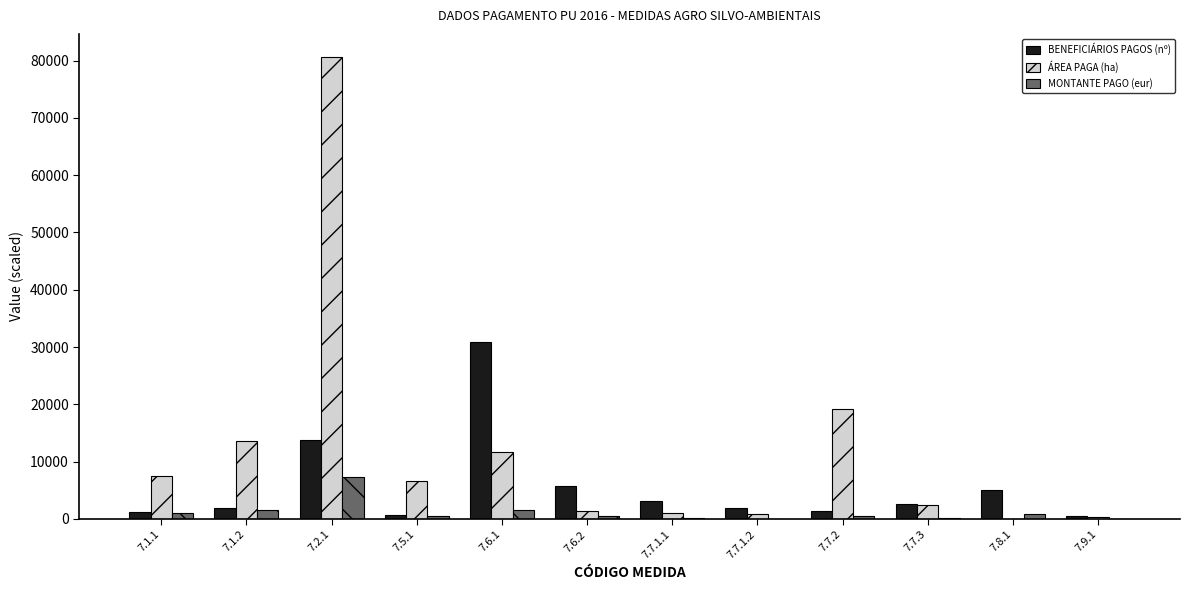

What is the total value across all series at 7.2.1?

101723.8